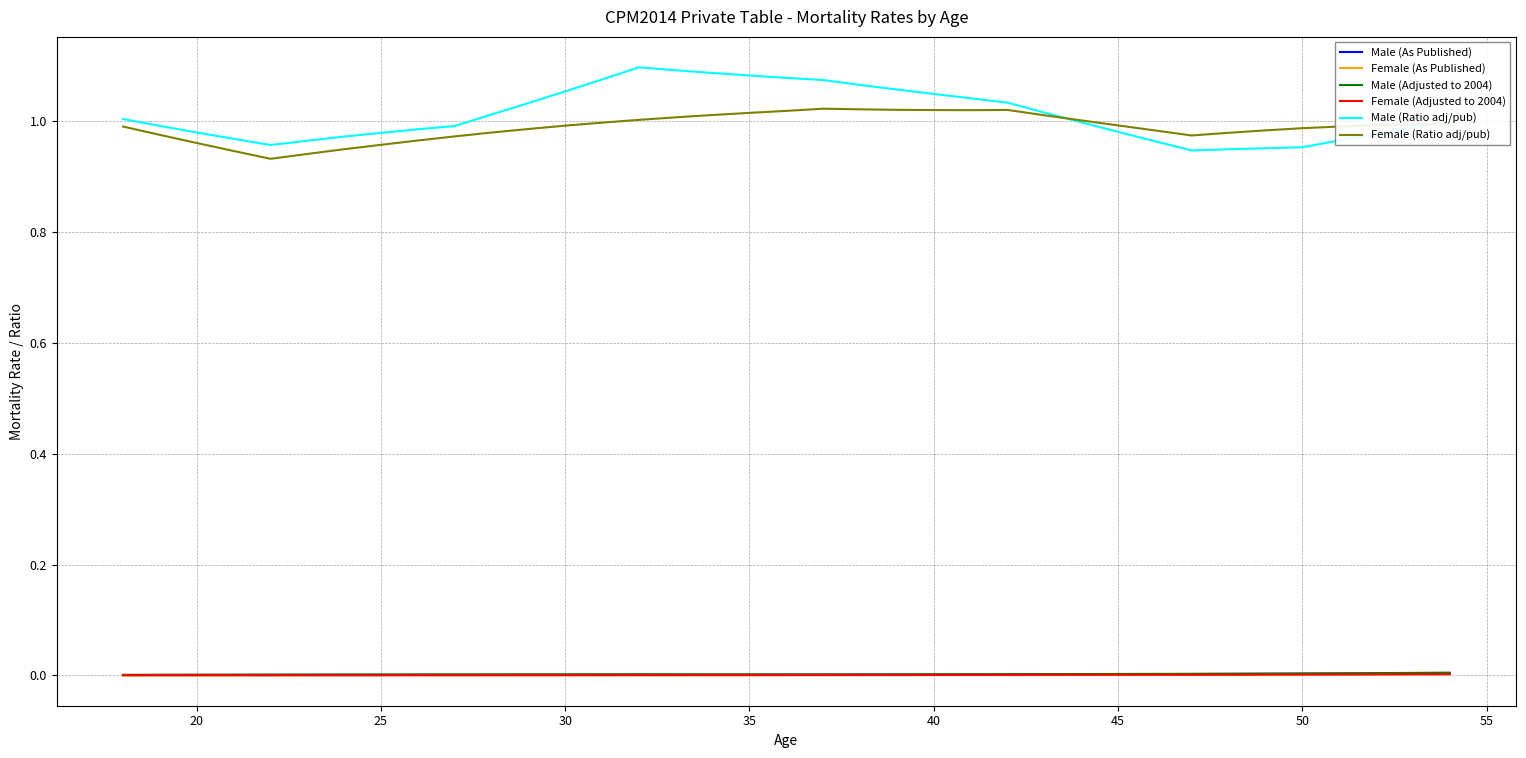

Which series has the largest range (max minus min)?

Male (Ratio adj/pub)